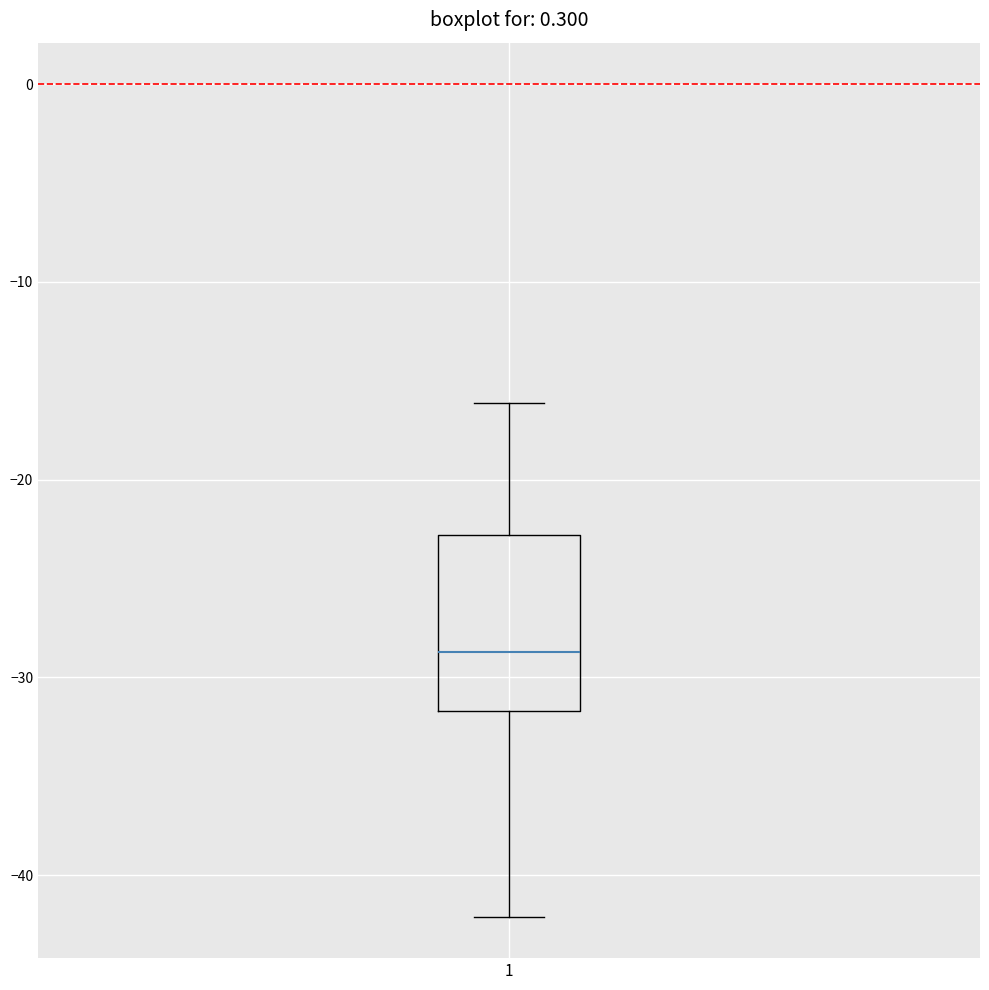

Transcribe this box plot: give where the median line is, the range the box spans, and where the two whiskers end, as read against the y-axis. The values are not printed on the chart, so give them approximately, as read against the axis.

median -29, box -32 to -23, whiskers -42 to -16